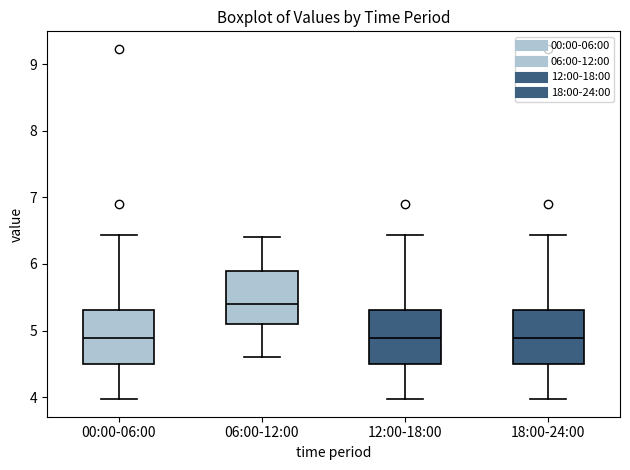

Where does the upper whisker of the box for 06:00-12:00 end on the y-axis? The values are not printed on the chart, so give them approximately, as read against the axis.

6.4